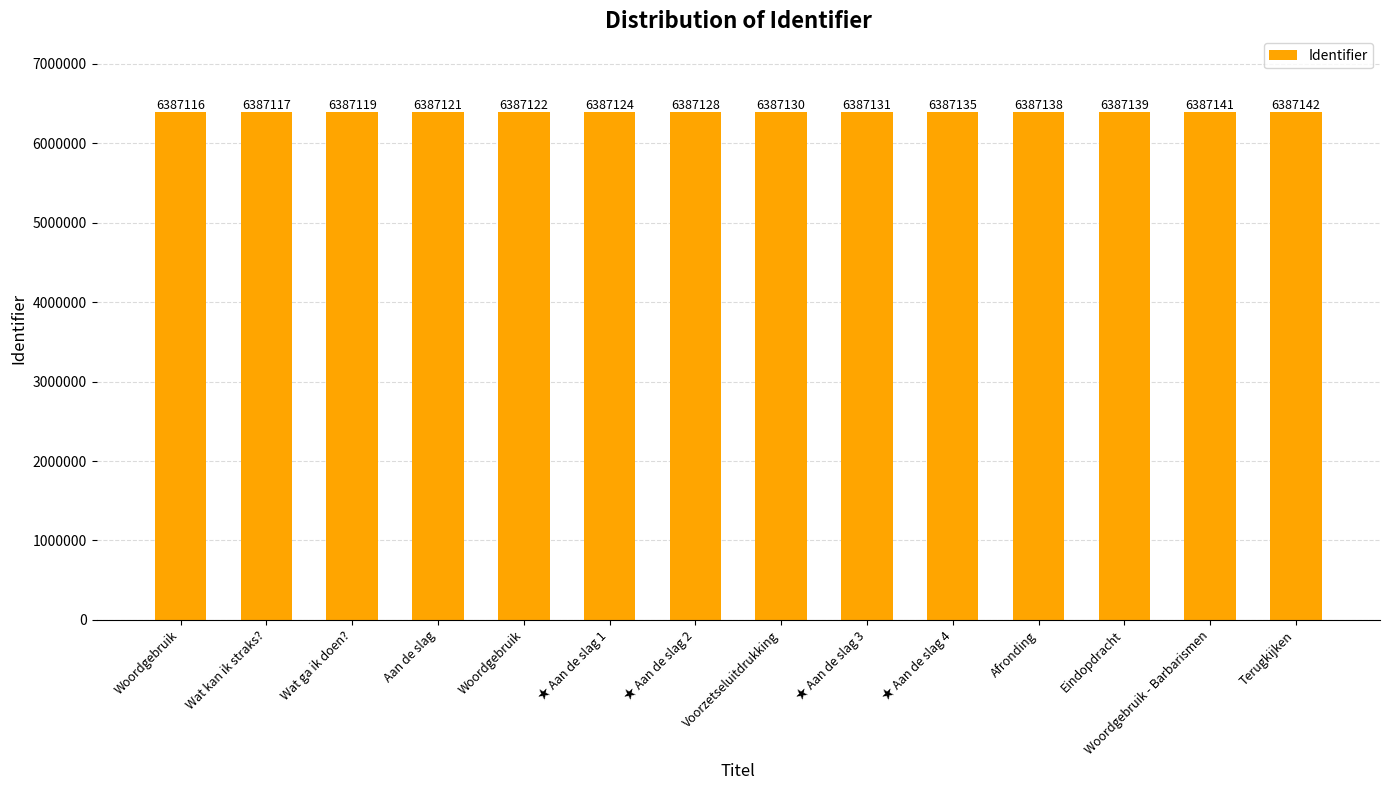

Which label corresponds to the smallest value in the chart?

Woordgebruik